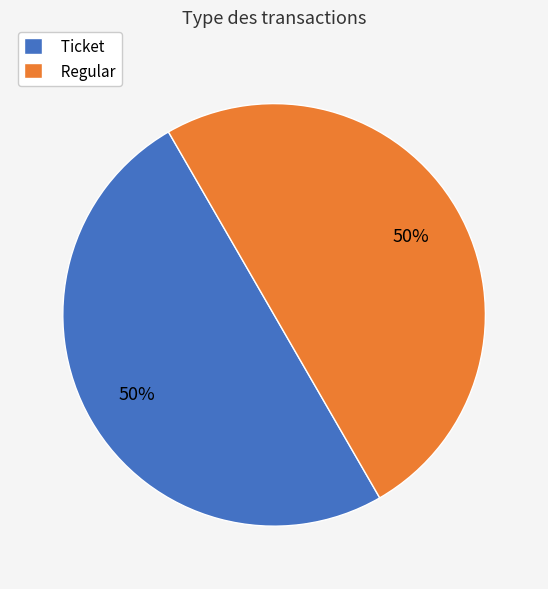

To the nearest percent, what portion does Regular represent?

50%